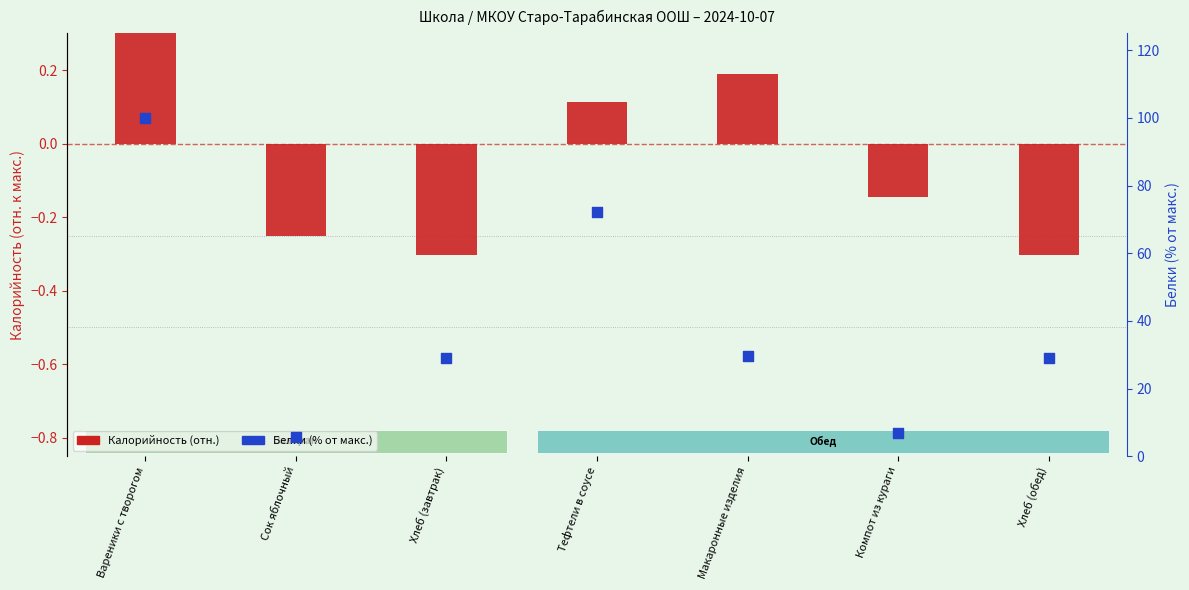

Which series has the widest spread of Y values?

Белки (% от макс.)